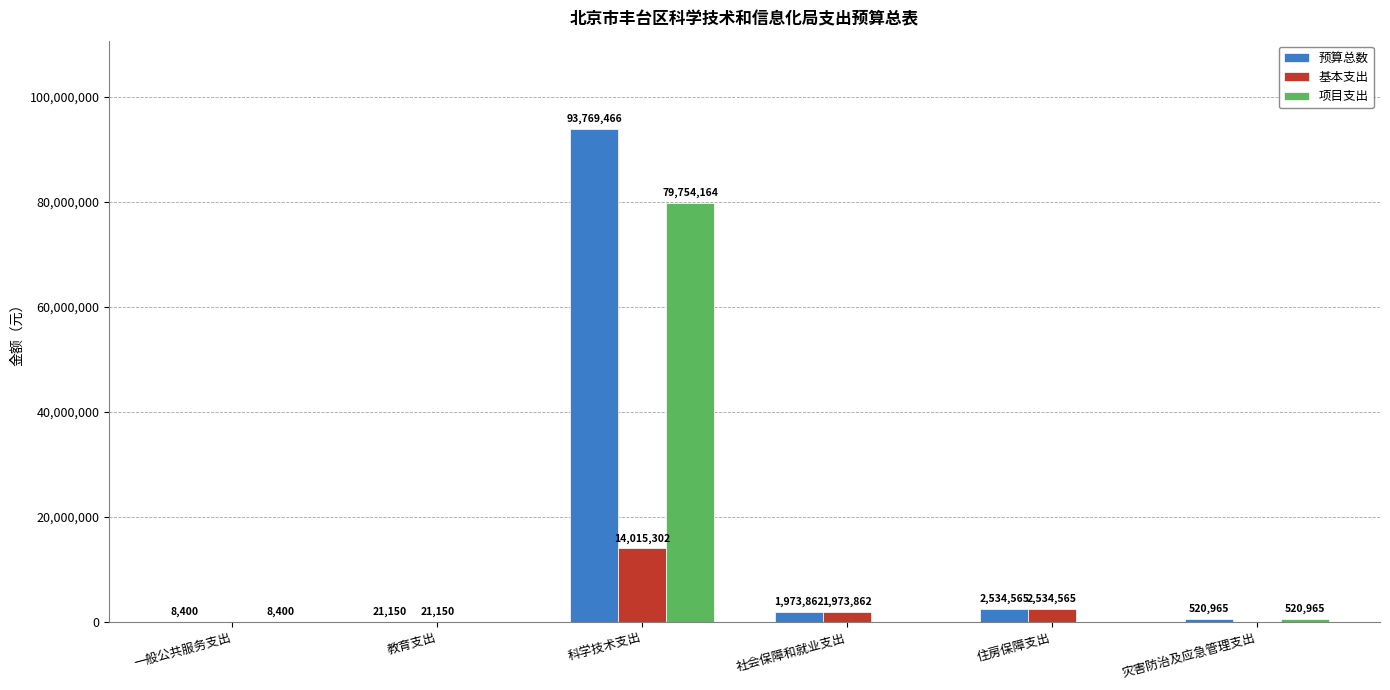

What is the difference between the 项目支出 values at 一般公共服务支出 and 科学技术支出?

79745764.4